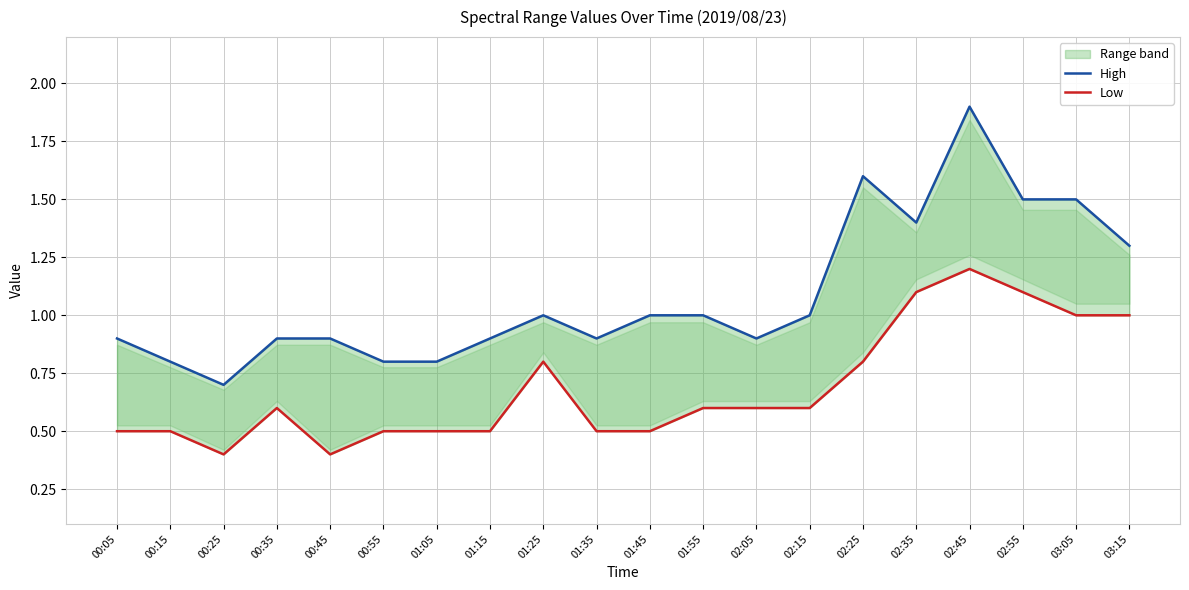

At 00:15, list the series in order from largest to smallest.

High, Low